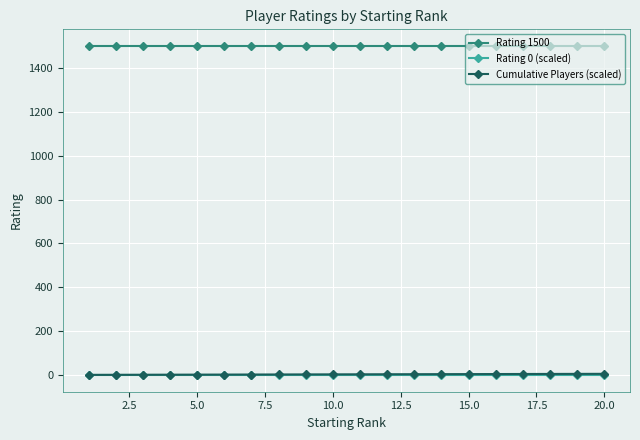

Which series has the largest total across all categories?

Rating 1500